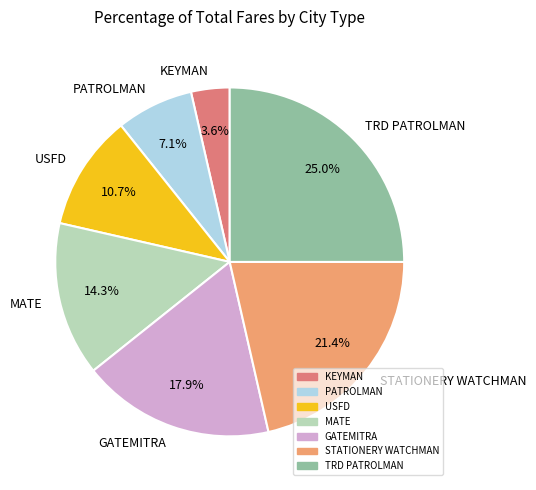

The KEYMAN slice represents 4% of the pie. True or false?

True